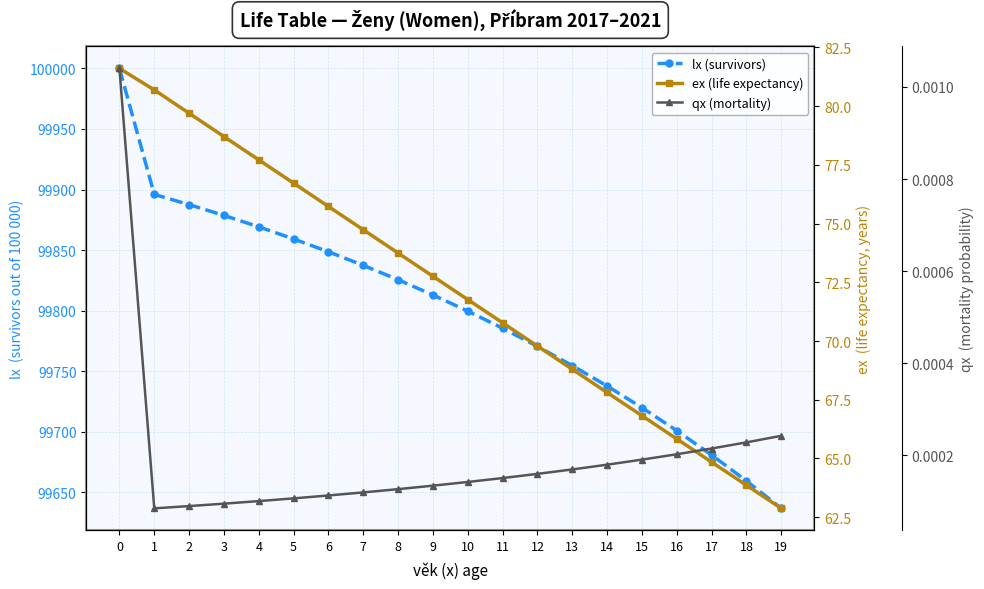

Which series has the largest range (max minus min)?

lx (survivors)